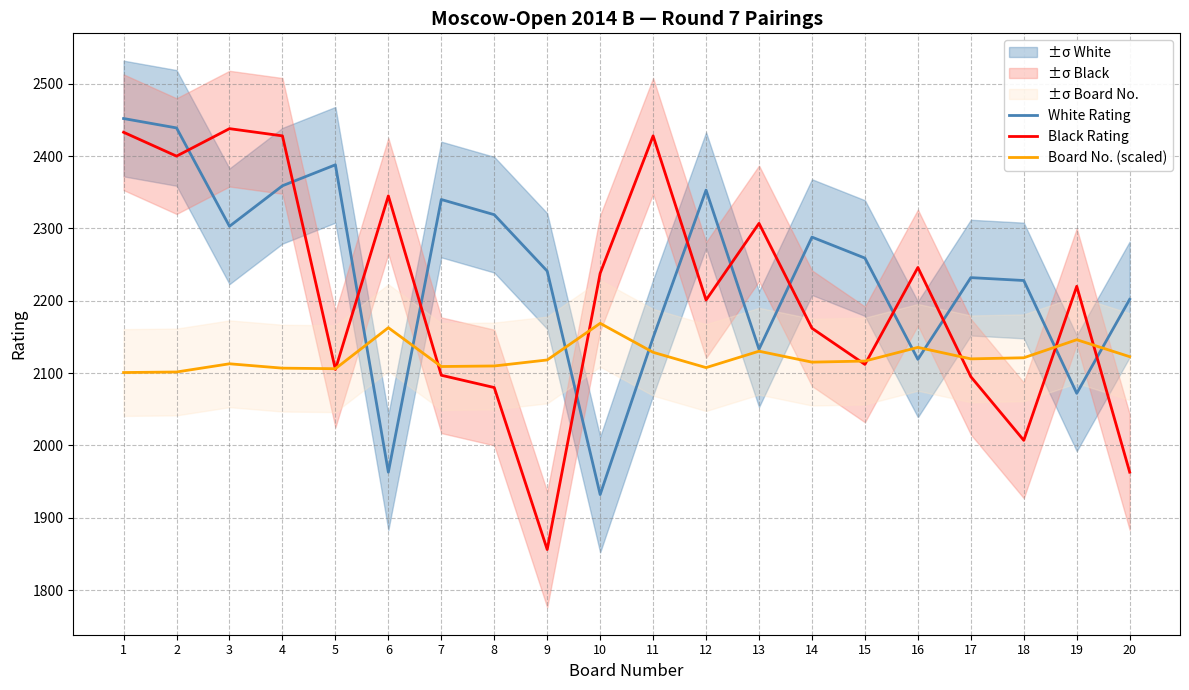

After their last crossing, which series has the higher values: Black Rating or White Rating?

White Rating